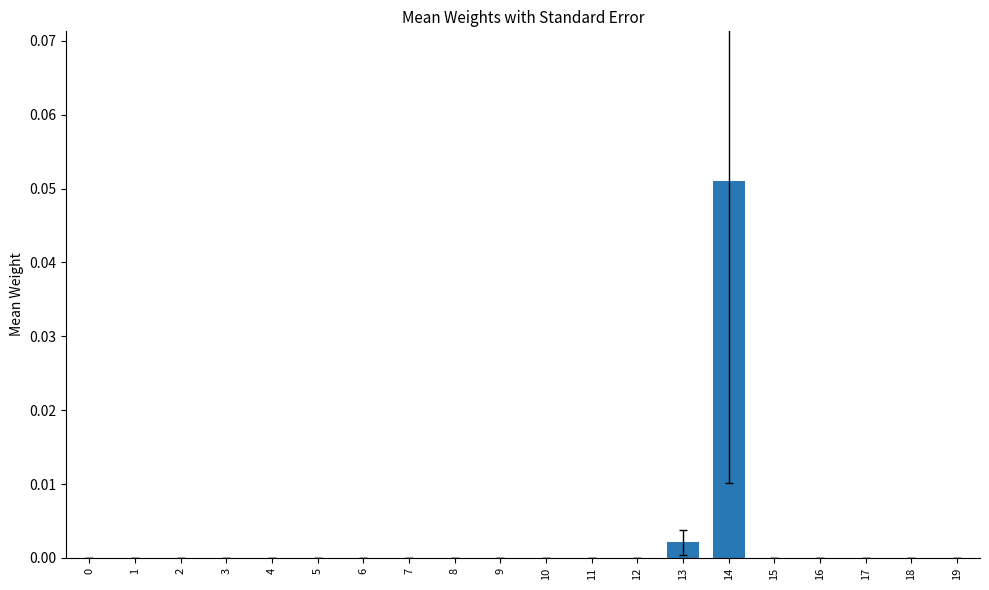

Is it true that the value at 7 is 0.0?

True